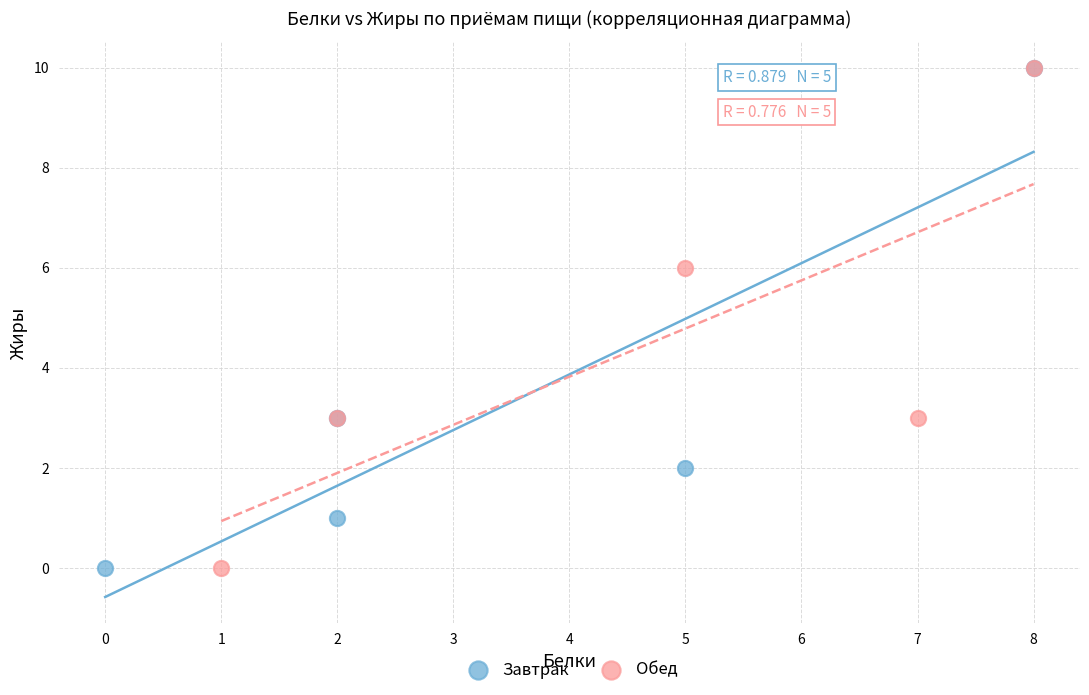

What are all the series names shown in the legend?

Завтрак, Обед